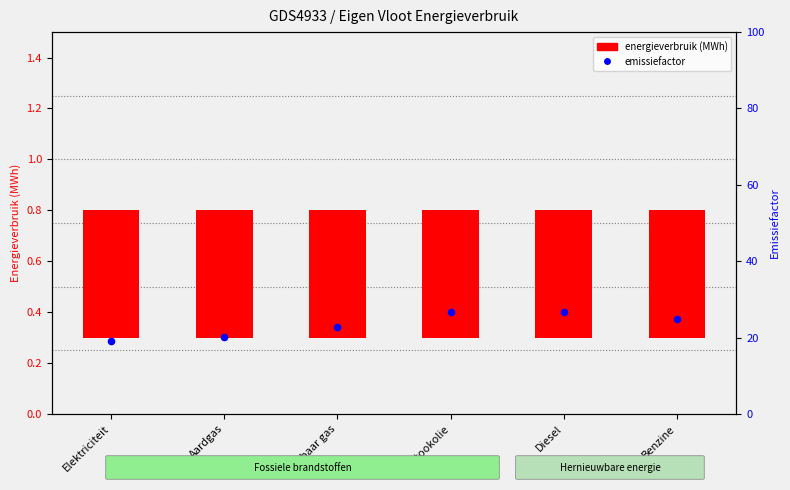

Which series reaches the minimum Y coordinate?

energieverbruik (MWh)